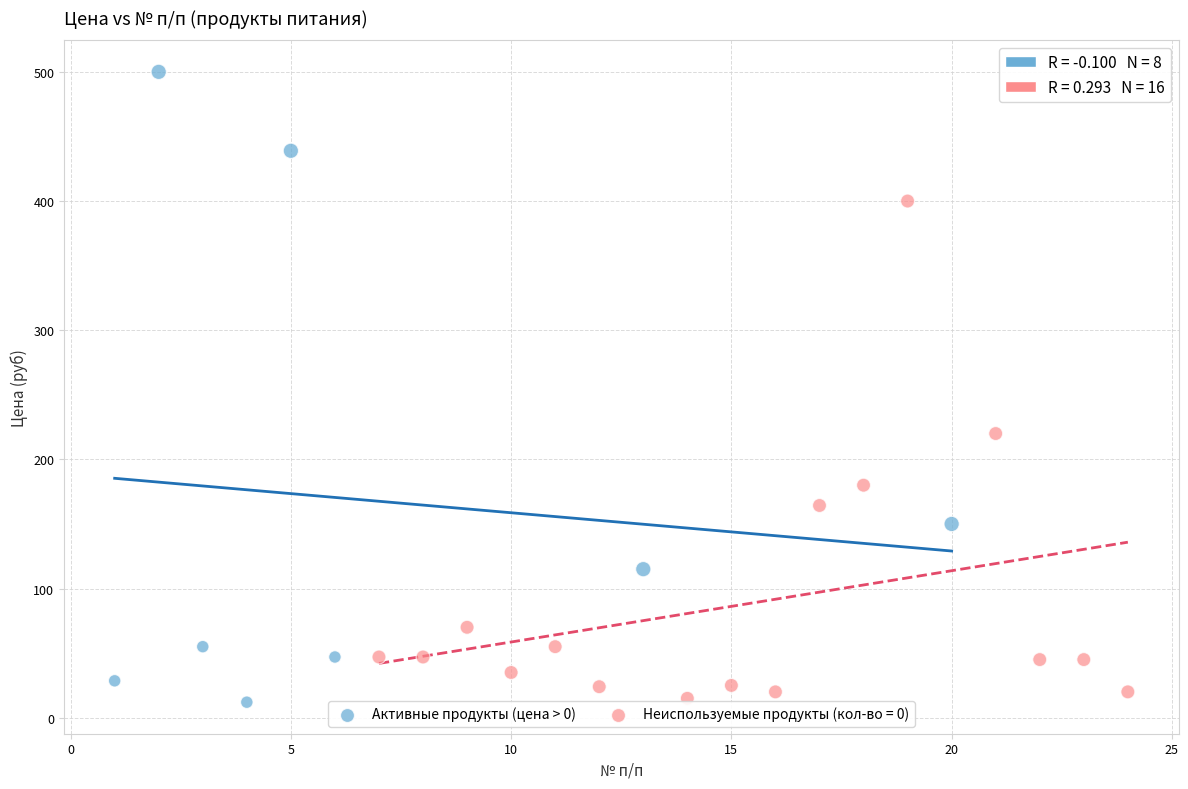

Which series has the largest Y range (max minus min)?

Активные продукты (цена > 0)